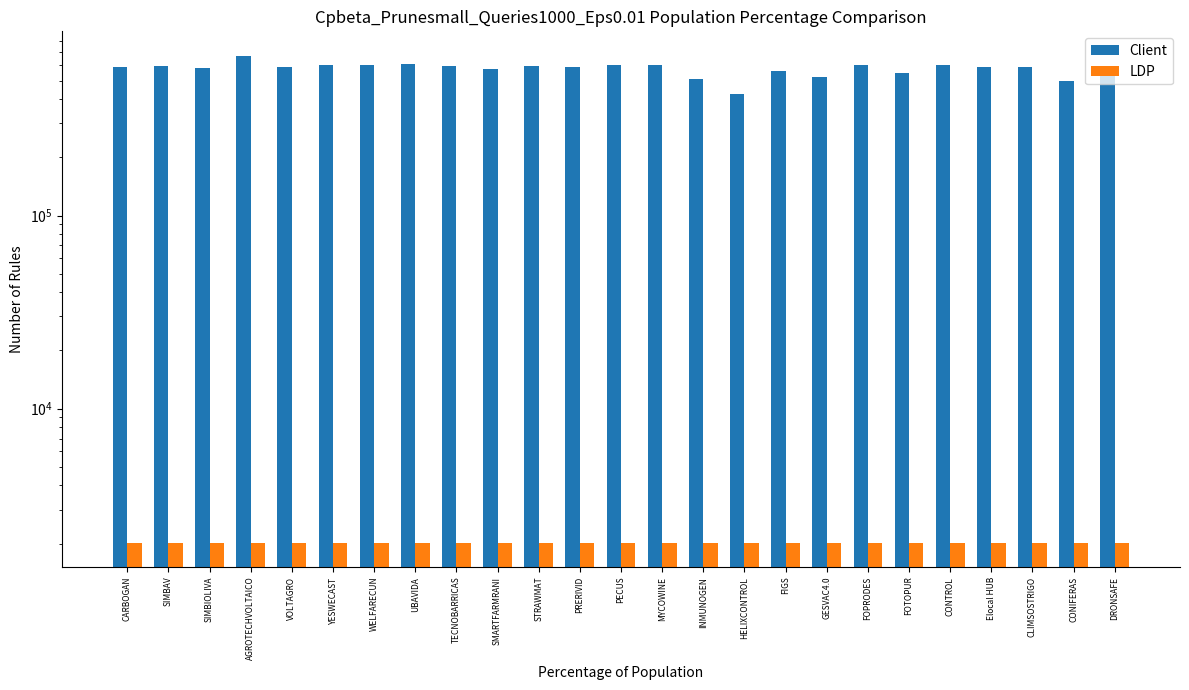

What is the minimum value shown in the chart?

2023